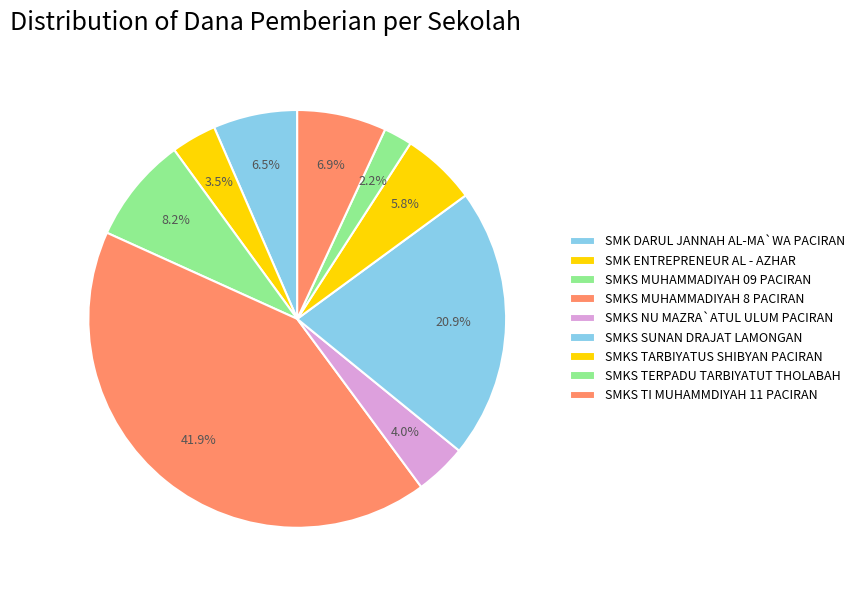

What is the change in value from SMK ENTREPRENEUR AL - AZHAR to SMKS MUHAMMADIYAH 8 PACIRAN?

+191500000